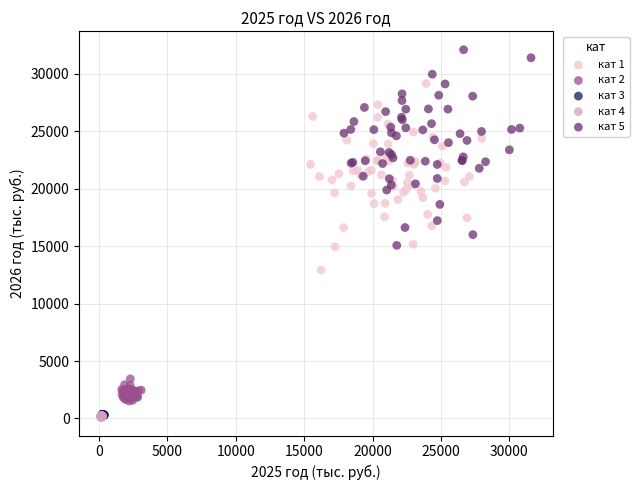

Which series reaches the maximum Y coordinate?

кат 5